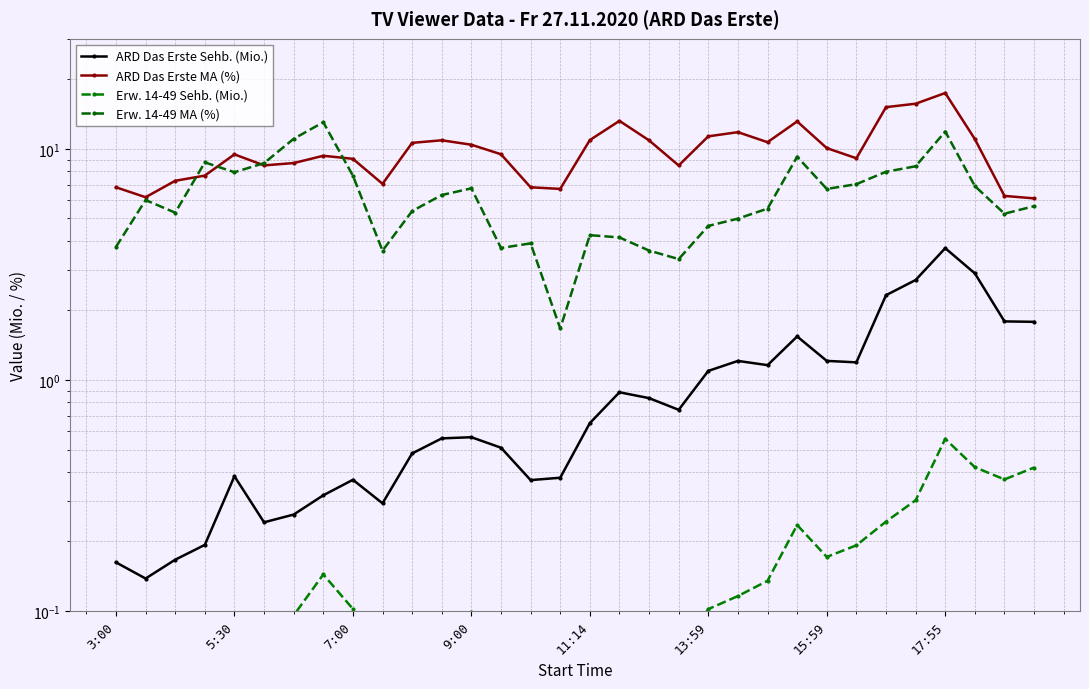

Which category has the lowest value across all series?

3:00